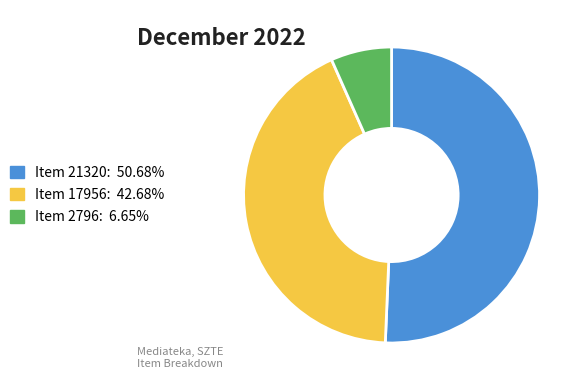

Is the sum of Item 21320: 50.68% and Item 17956: 42.68% greater than half?

Yes